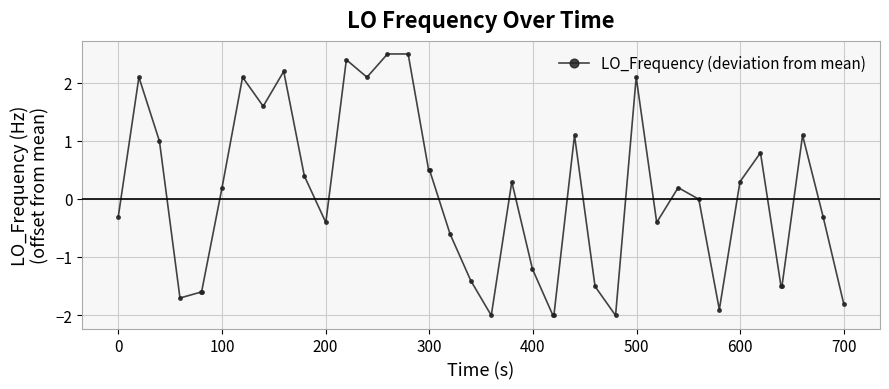

What is the difference between the maximum and minimum values?

4.5